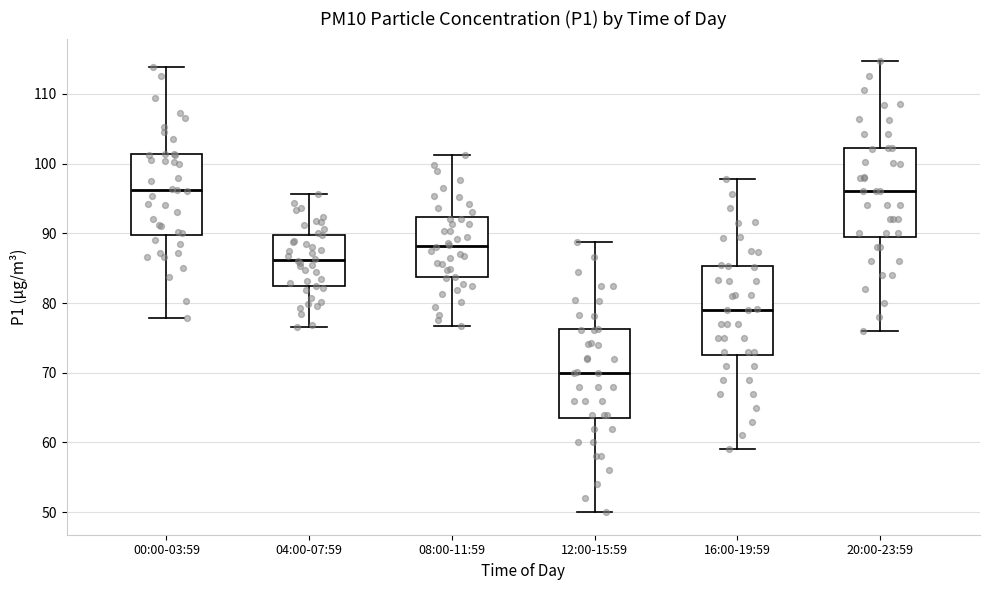

Reading left to right, transcribe this box plot: for each box, give where its median line is, the range the box spans, and where its two whiskers end, as read against the y-axis. The values are not printed on the chart, so give them approximately, as read against the axis.

00:00-03:59: median 96, box 90 to 101, whiskers 78 to 114
04:00-07:59: median 86, box 82 to 90, whiskers 77 to 96
08:00-11:59: median 88, box 84 to 92, whiskers 77 to 101
12:00-15:59: median 70, box 64 to 76, whiskers 50 to 89
16:00-19:59: median 79, box 73 to 85, whiskers 59 to 98
20:00-23:59: median 96, box 90 to 102, whiskers 76 to 115